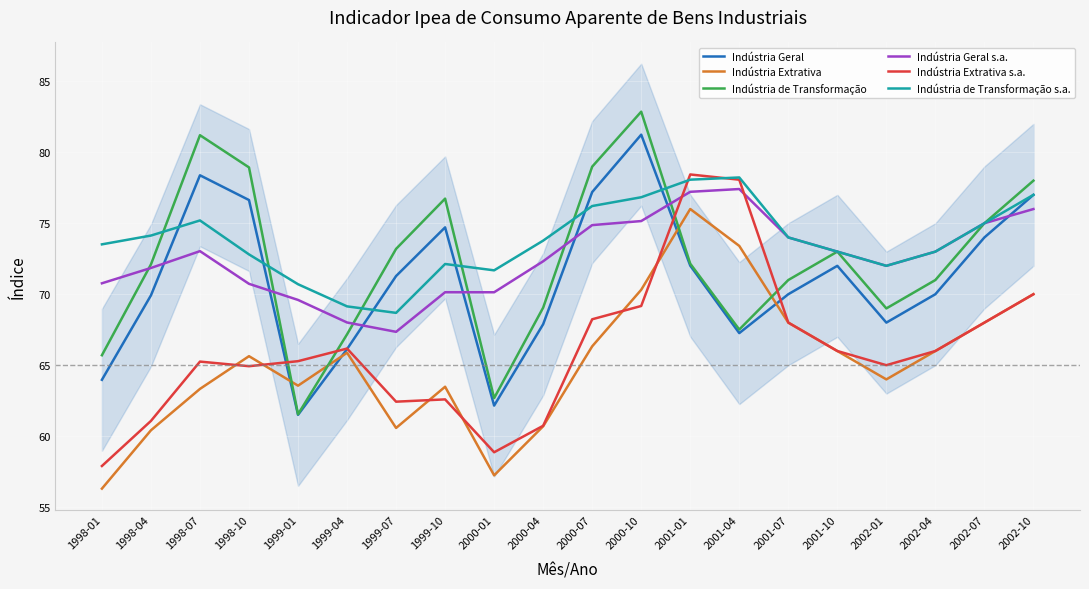

Count the number of categories in the chart.

20